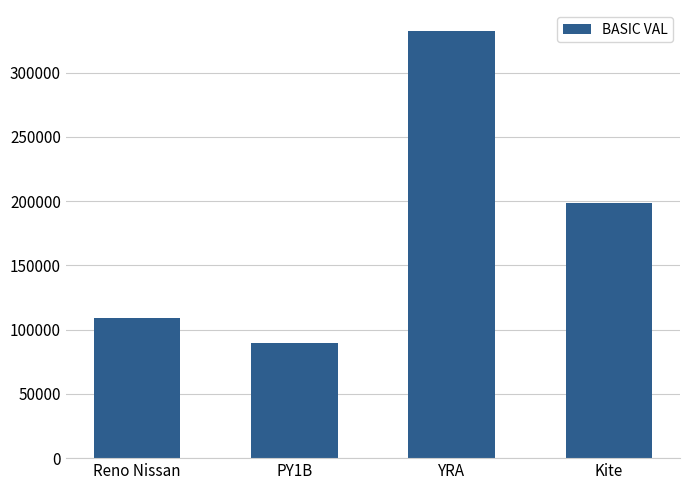

What is the label of the 4th bar from the left?

Kite